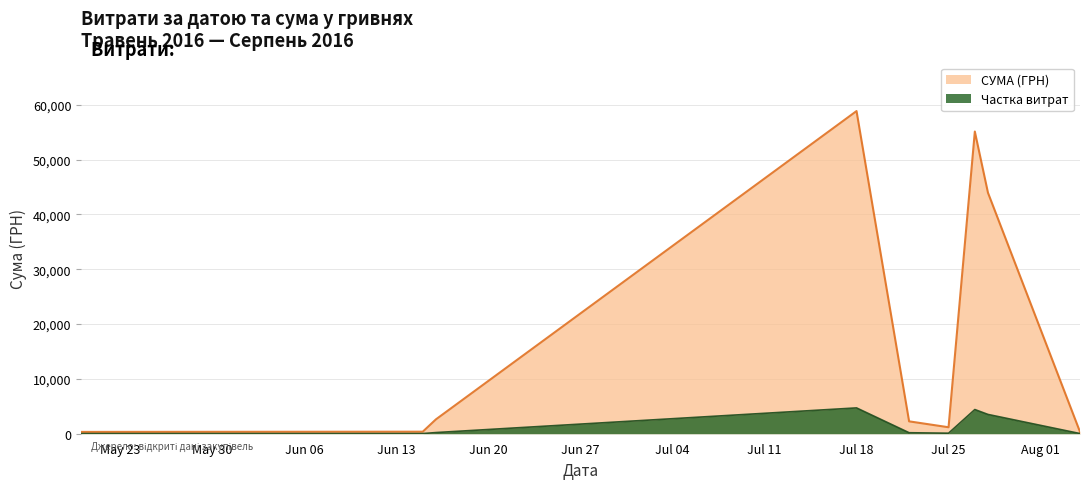

What is the value of the 19th point from the left?

138.0